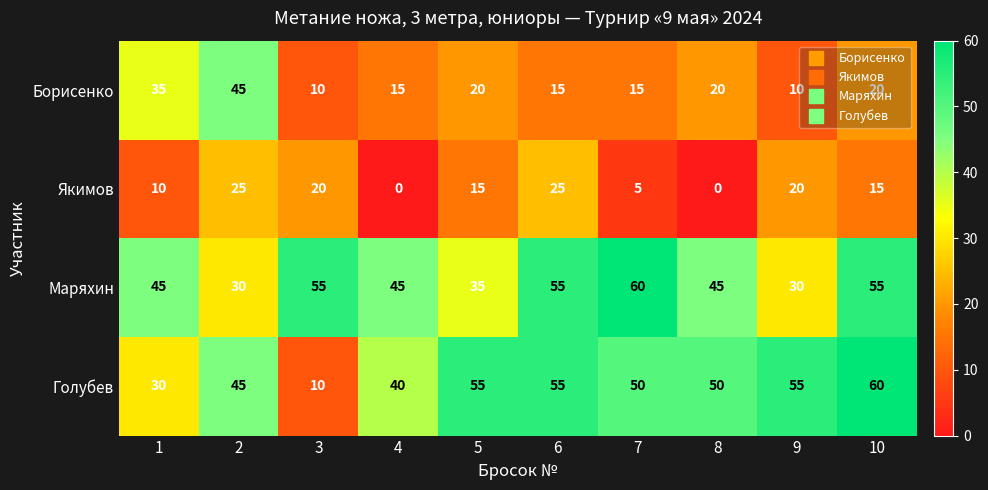

How many categories are shown in the chart?

10